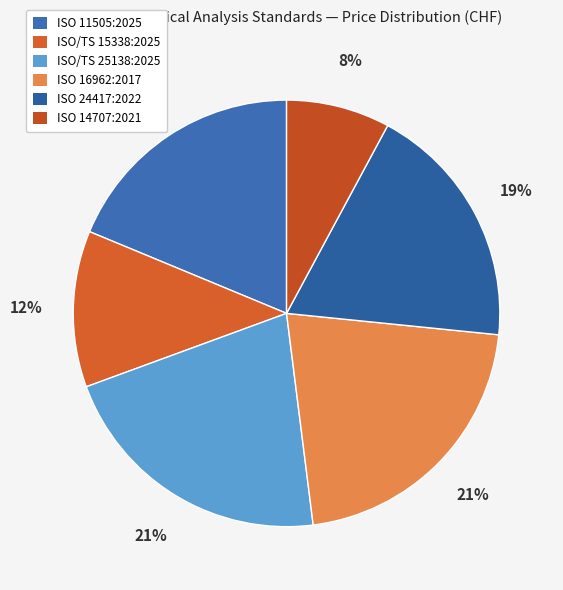

Count the number of slices in the pie.

6